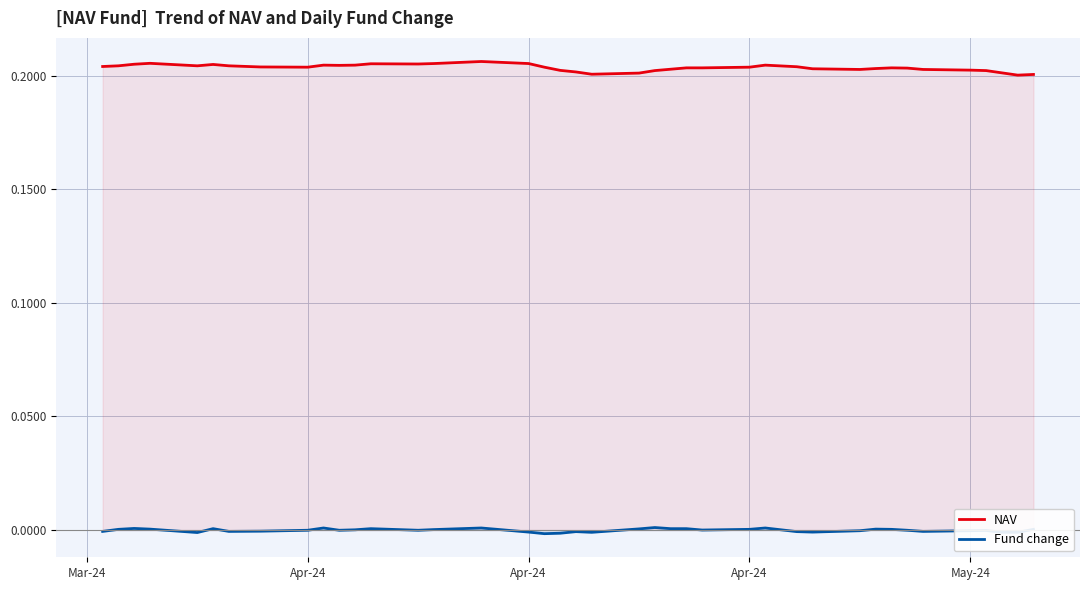

Does the chart display data point markers on the line(s)?

No